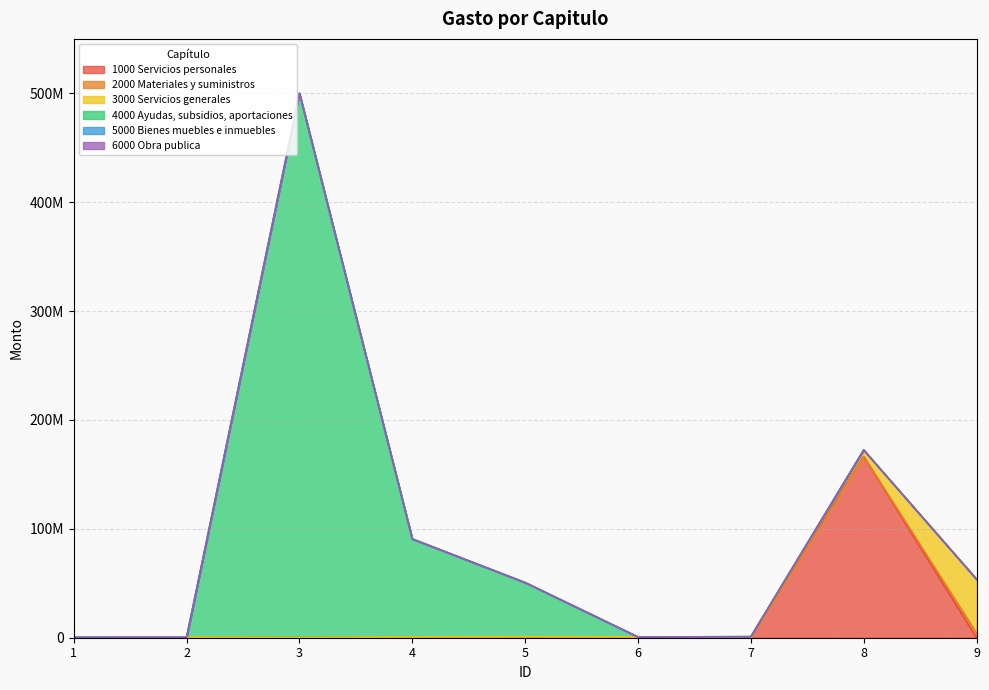

What are all the series names shown in the legend?

1000 Servicios personales, 2000 Materiales y suministros, 3000 Servicios generales, 4000 Ayudas, subsidios, aportaciones, 5000 Bienes muebles e inmuebles, 6000 Obra publica